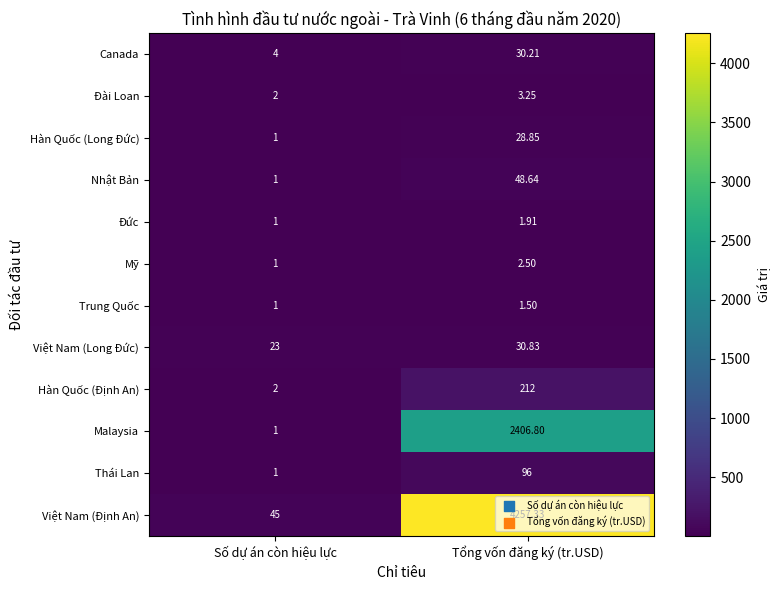

Rank the categories by Malaysia value from highest to lowest.

Tổng vốn đăng ký (tr.USD), Số dự án còn hiệu lực